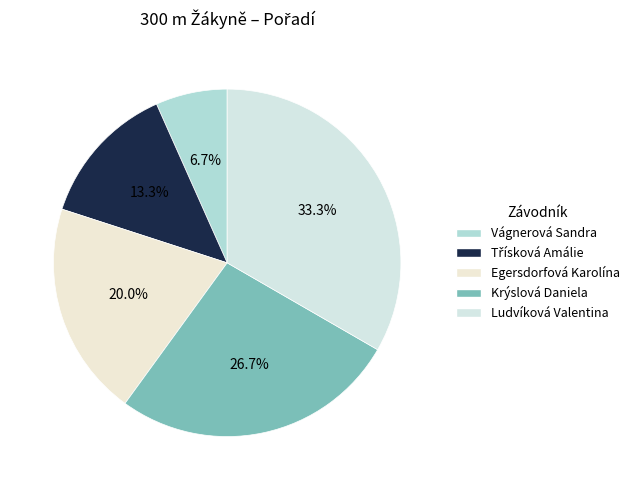

To the nearest percent, what portion does Krýslová Daniela represent?

27%